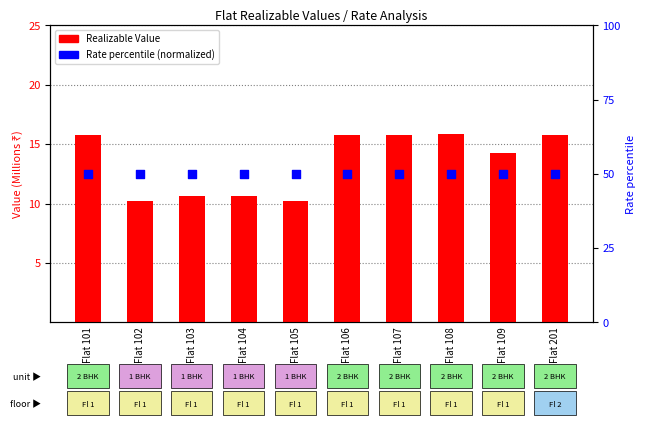

What is the total value across all series at Flat 108?

65.8